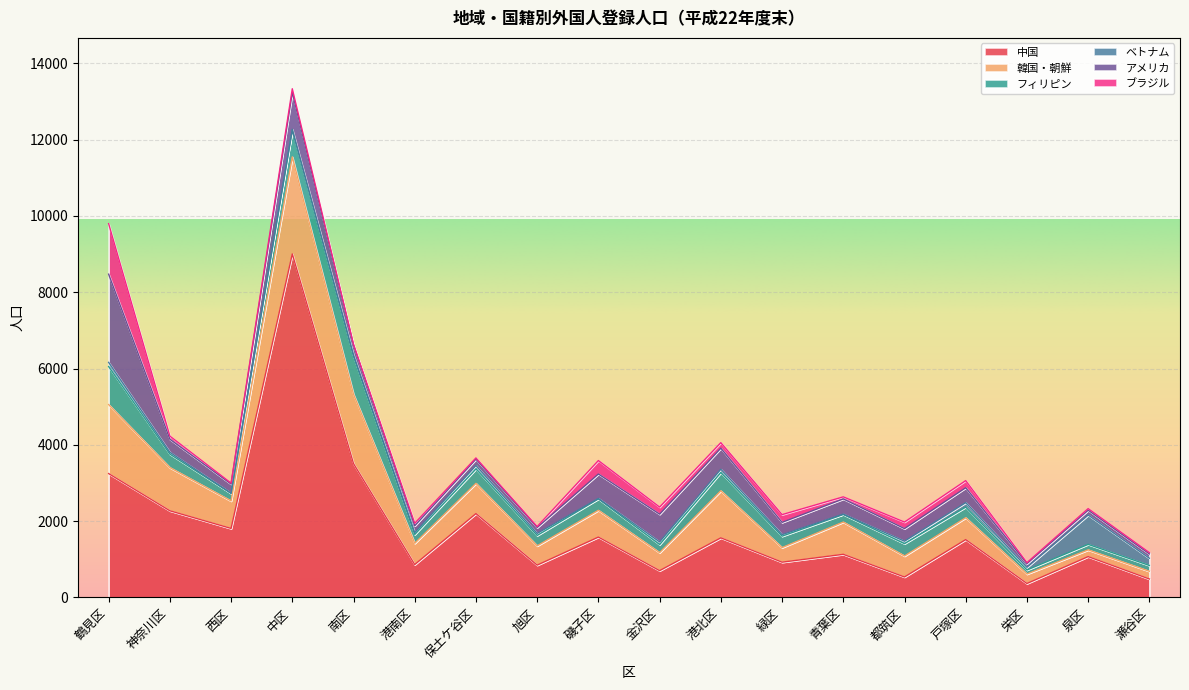

How many series are shown in this chart?

6